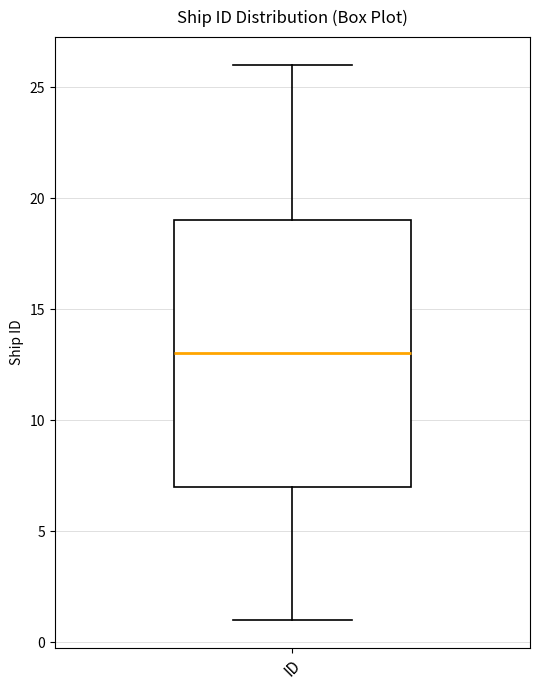

Where does the upper whisker of the box for ID end on the y-axis? The values are not printed on the chart, so give them approximately, as read against the axis.

26